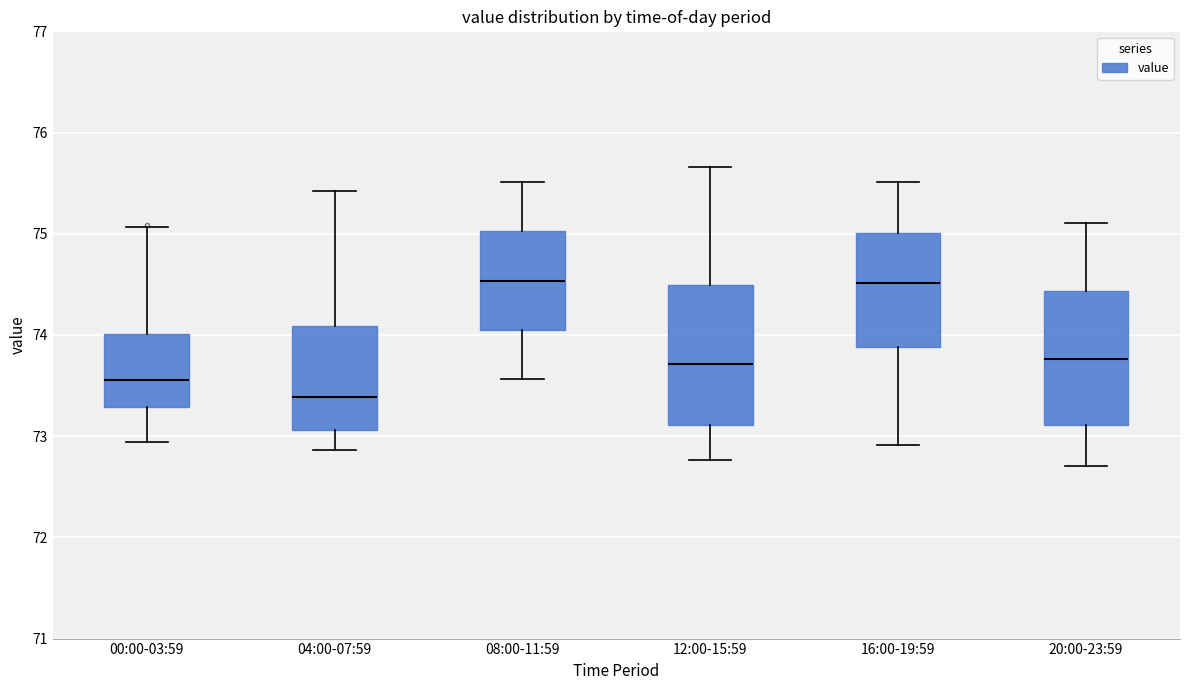

Reading left to right, read every box against the y-axis: the position of its median line, the range the box covers, and the ends of its whiskers. The values are not printed on the chart, so give them approximately, as read against the axis.

00:00-03:59: median 73.6, box 73.3 to 74.0, whiskers 72.9 to 75.1
04:00-07:59: median 73.4, box 73.1 to 74.1, whiskers 72.9 to 75.4
08:00-11:59: median 74.5, box 74.0 to 75.0, whiskers 73.6 to 75.5
12:00-15:59: median 73.7, box 73.1 to 74.5, whiskers 72.8 to 75.7
16:00-19:59: median 74.5, box 73.9 to 75.0, whiskers 72.9 to 75.5
20:00-23:59: median 73.8, box 73.1 to 74.4, whiskers 72.7 to 75.1